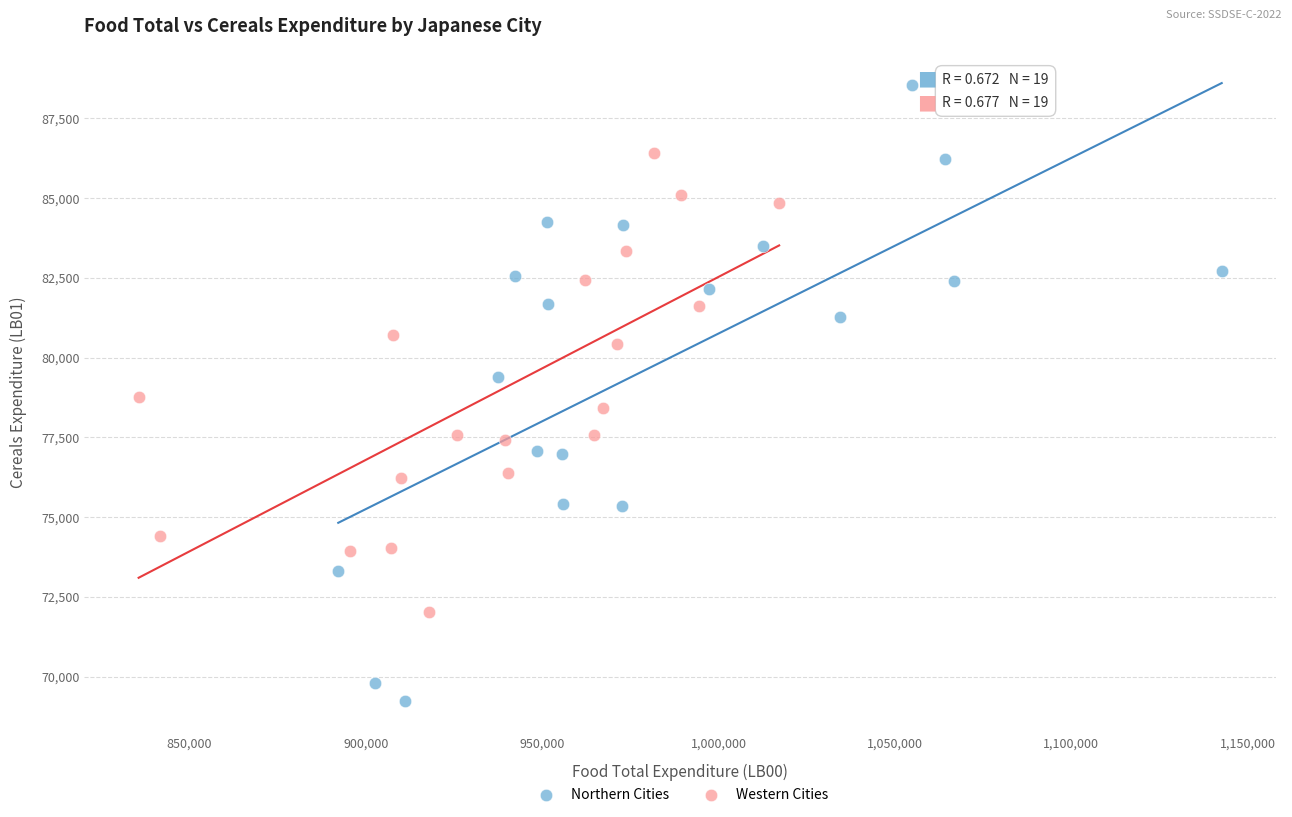

Which series contains the lowest Y value?

Northern Cities